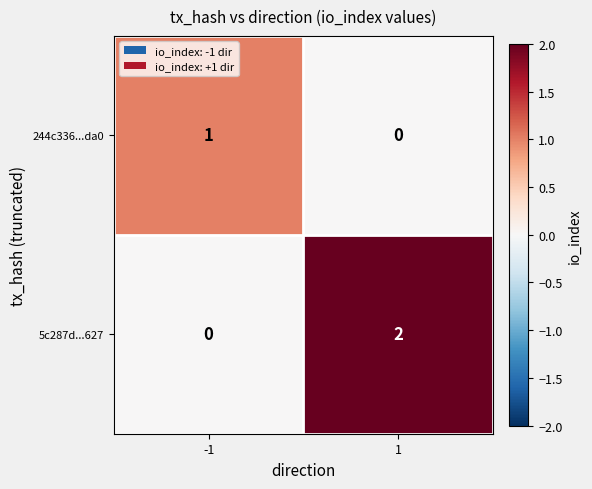

At 1, list the series in order from largest to smallest.

5c287d...627, 244c336...da0